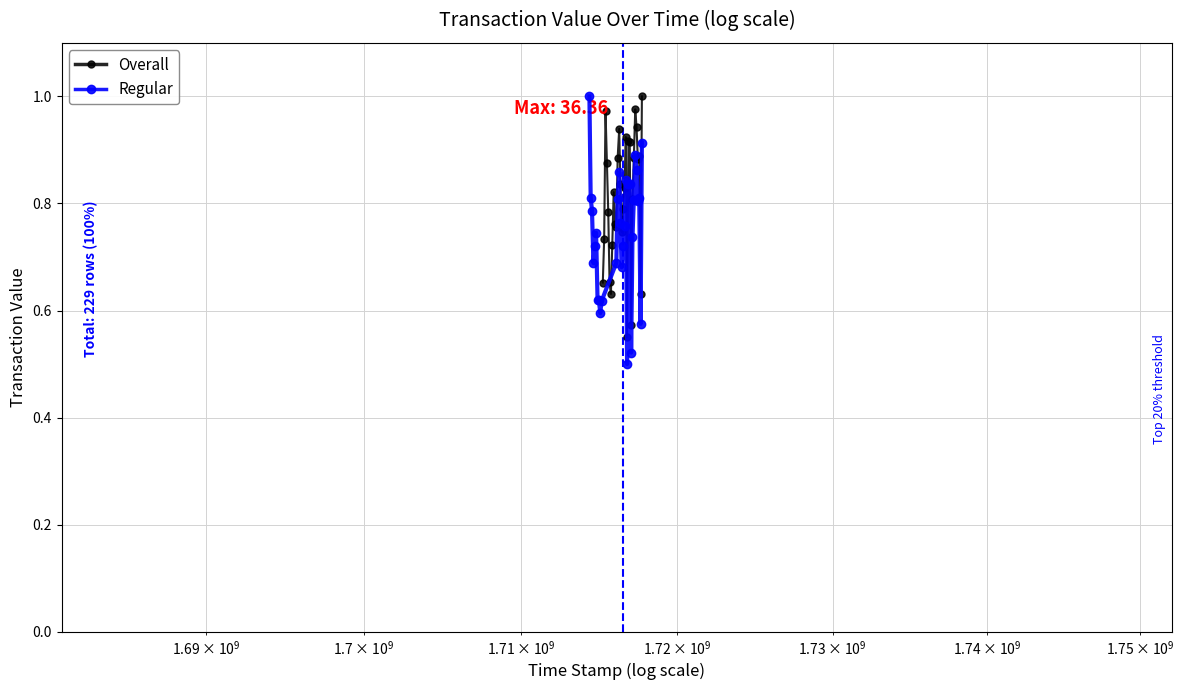

What is the difference between the maximum and minimum values in the Regular series?

0.5